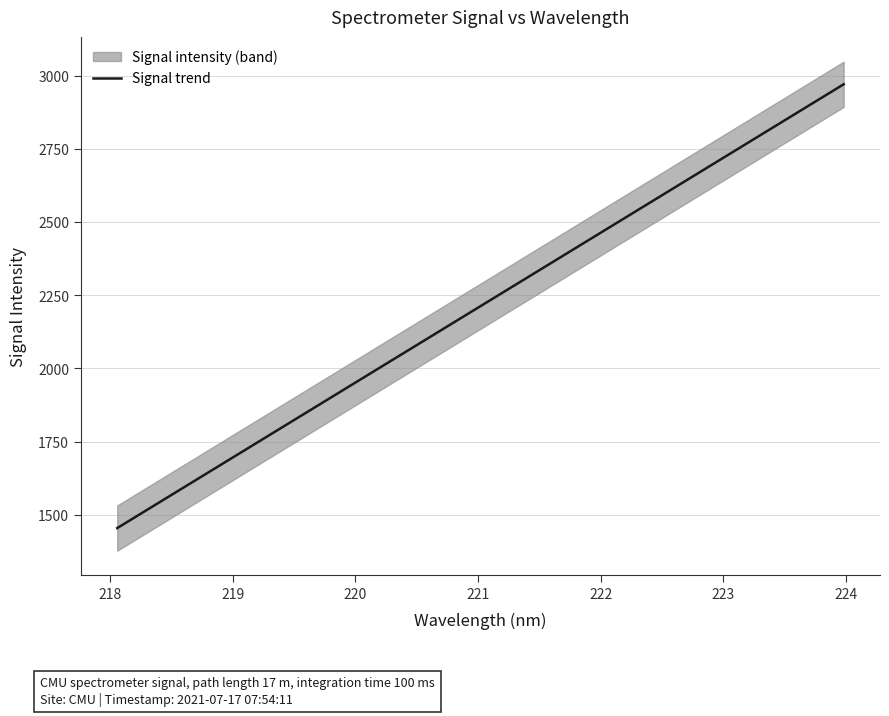

What is the average value?

2213.2